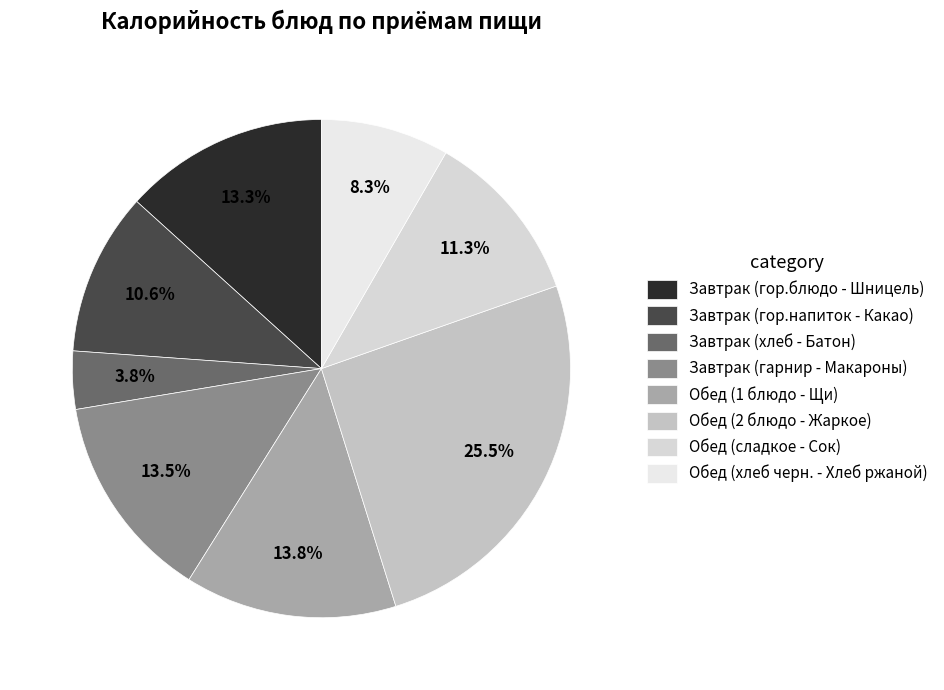

To the nearest percent, what is the difference between the Обед (2 блюдо - Жаркое) and Завтрак (гарнир - Макароны) slice percentages?

12%